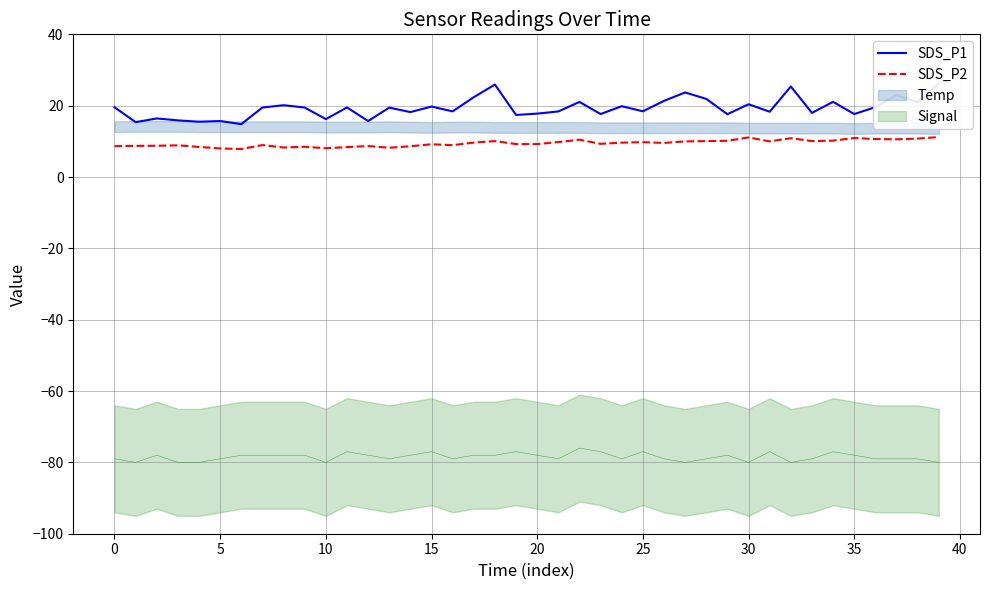

True or false: SDS_P2 has a value of 12.1 at 0.

False